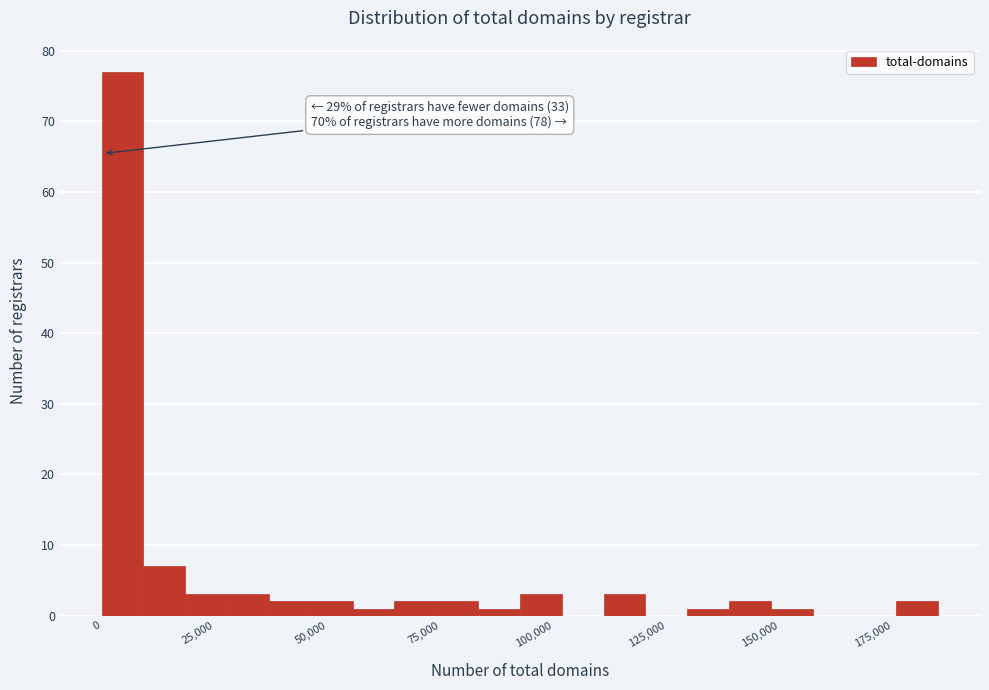

Around what value on the x-axis is the tallest bar? Give the approximate position of its centre, as read against the axis.

5000